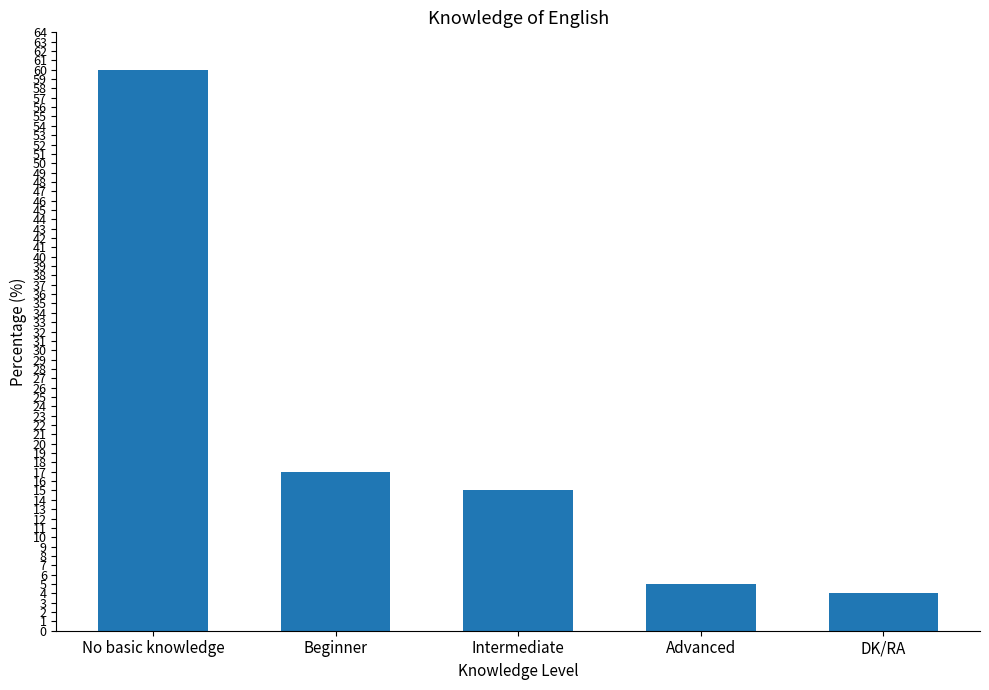

Reading left to right, extract all data points from this chart.

60	17	15	5	4